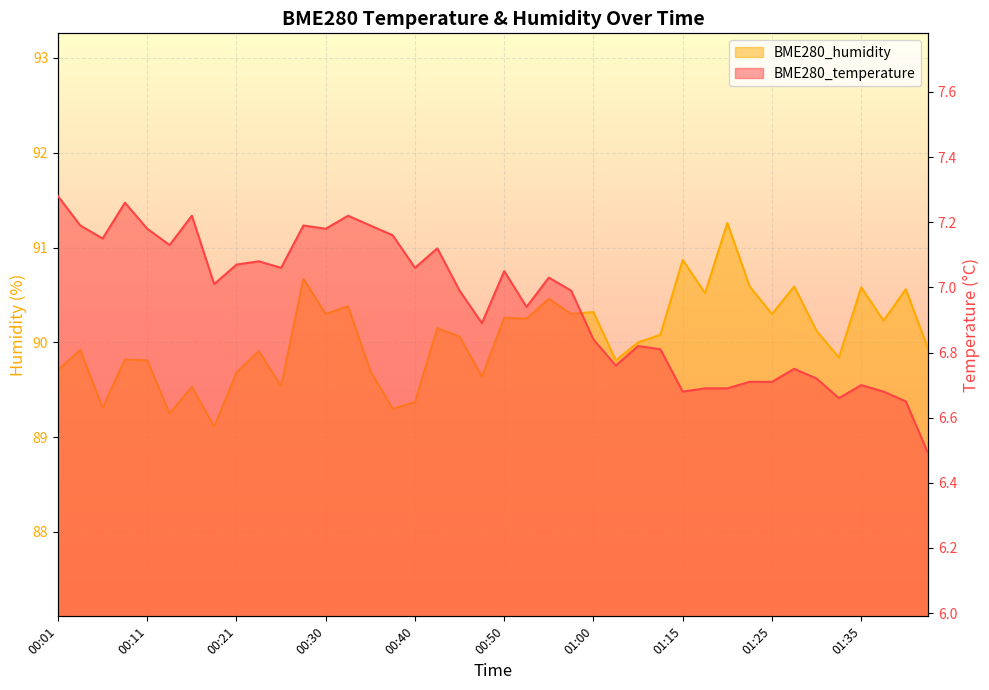

The value of BME280_temperature at 01:00 is 6.8. True or false?

True